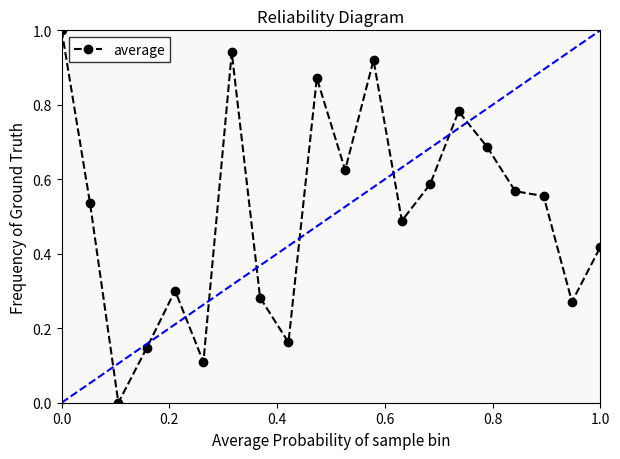

What is the maximum value shown in the chart?

1.0